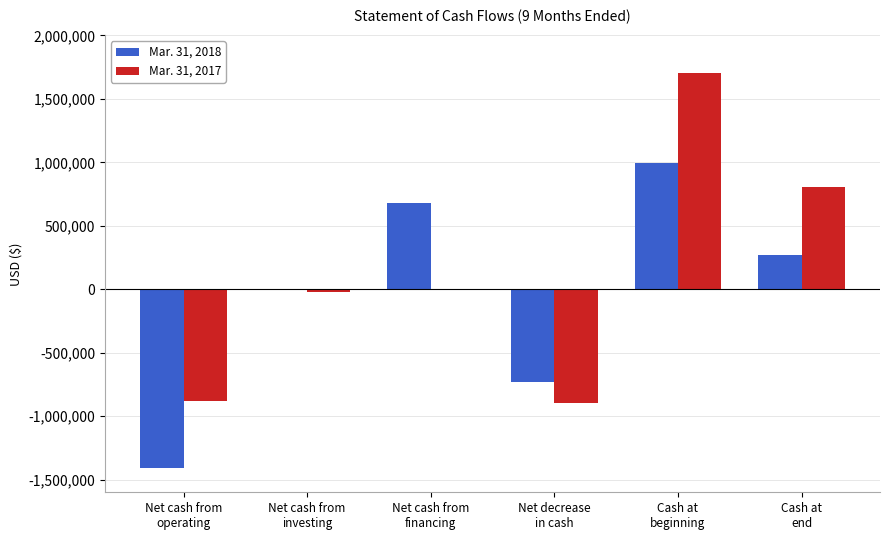

What is the average value of the Mar. 31, 2018 series?

-32628